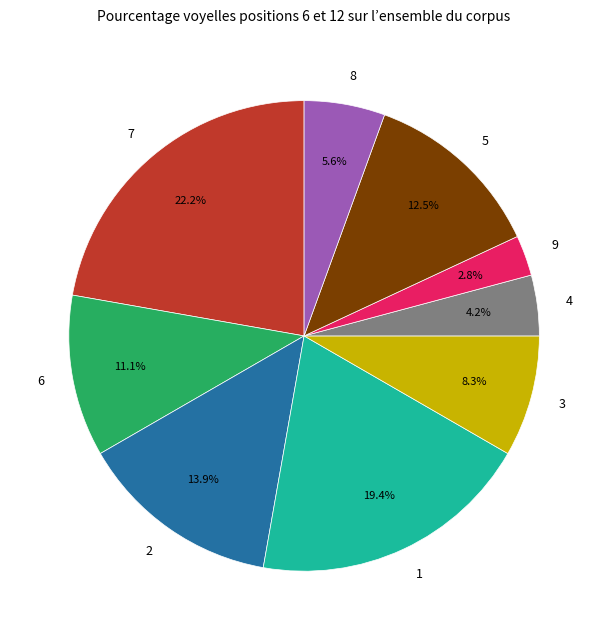

Between 5 and 8, which is larger?

5